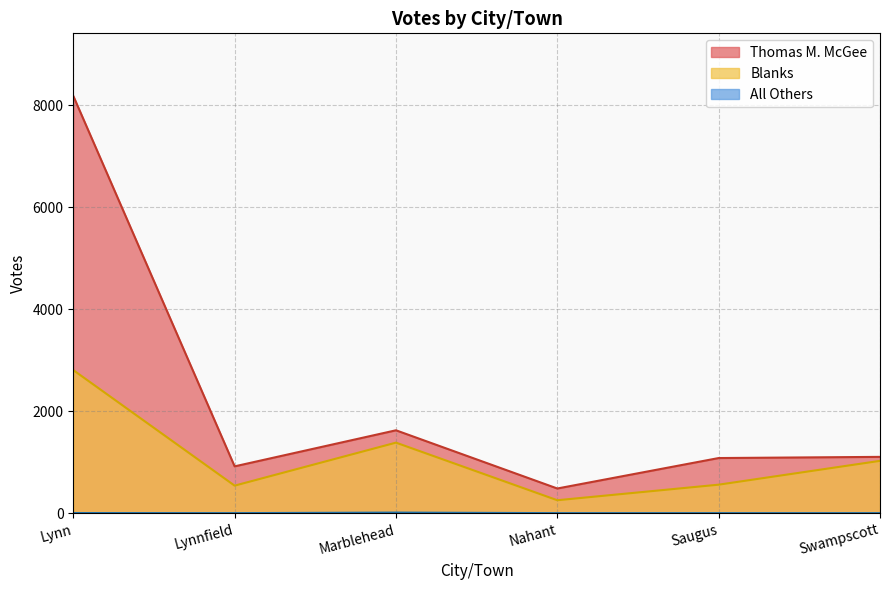

Does the chart have visible grid lines?

Yes